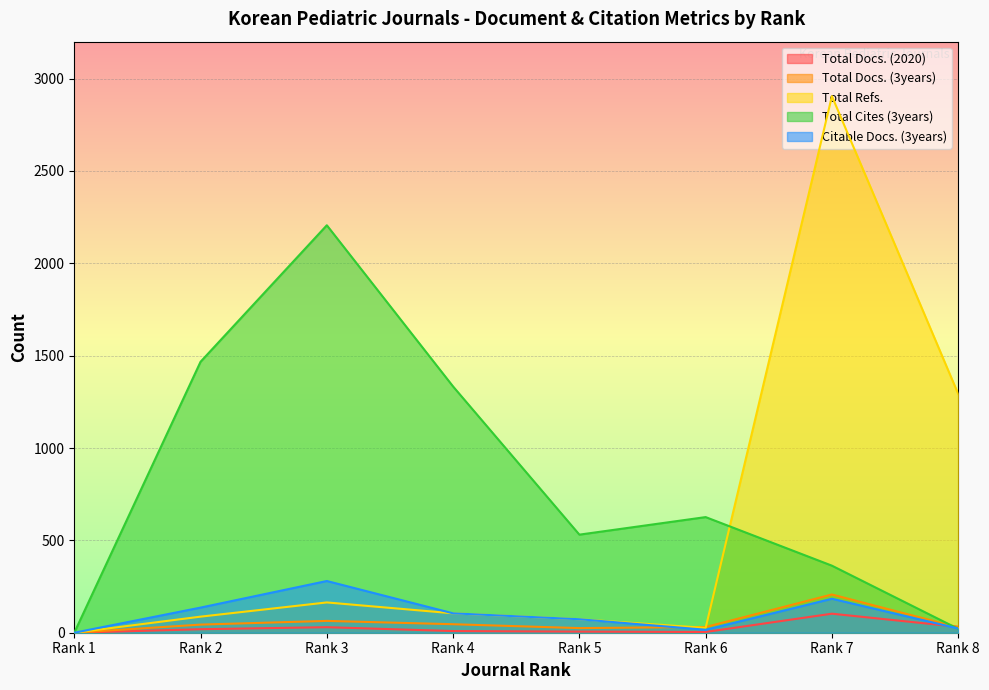

True or false: Citable Docs. (3years) and Total Refs. cross at least once.

False